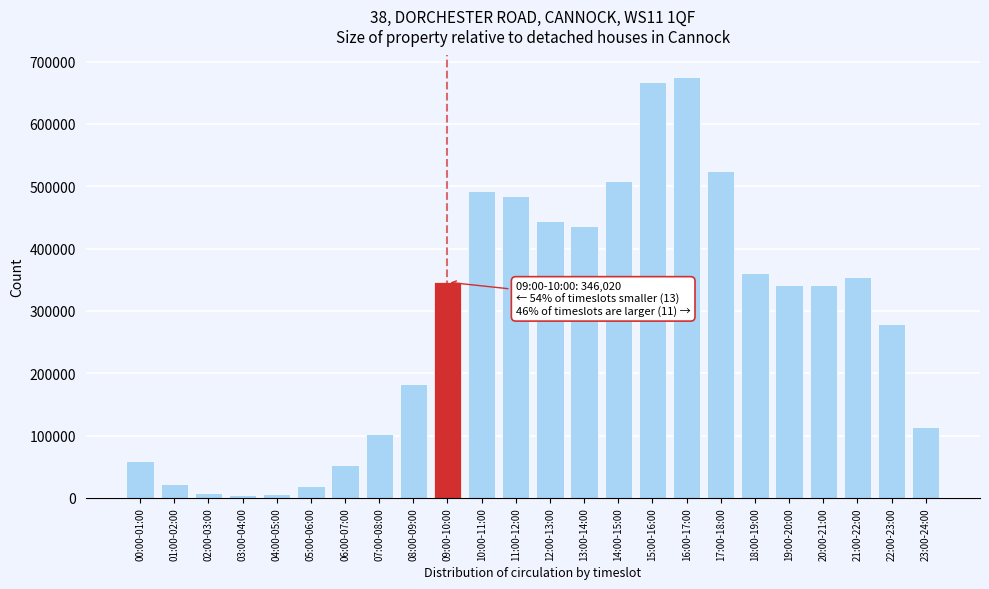

What is the difference between the maximum and minimum values?

672037